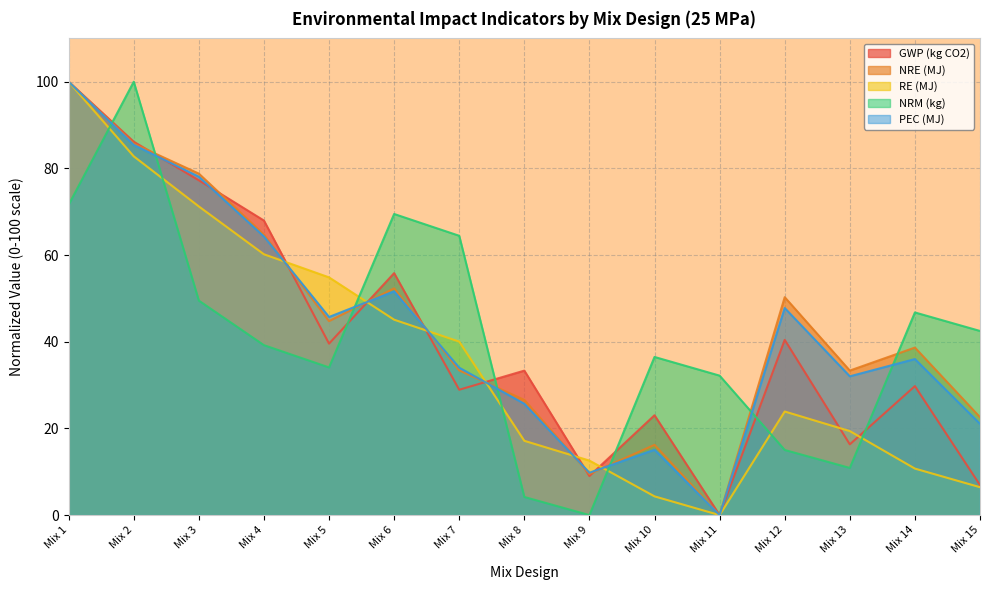

Where is PEC (MJ) nearest to the value 50?

Mix 6